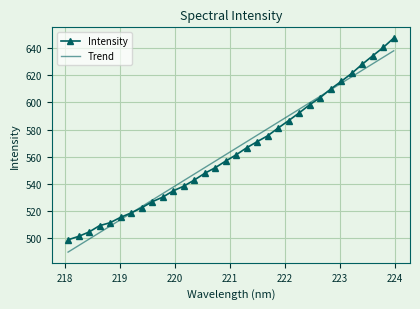

What is the highest value of the Trend series?

638.0